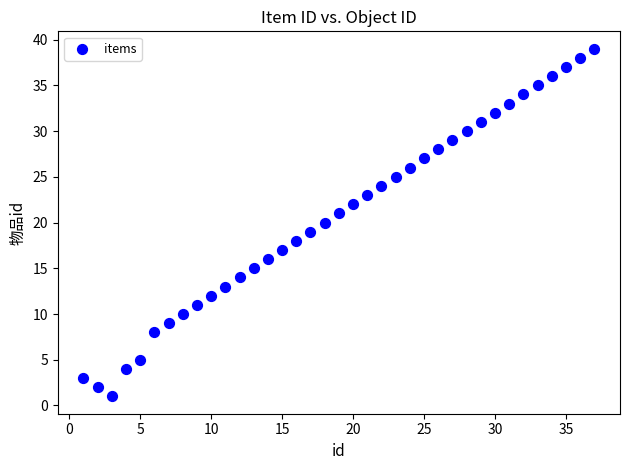

What is the range of X values (max minus min)?

36